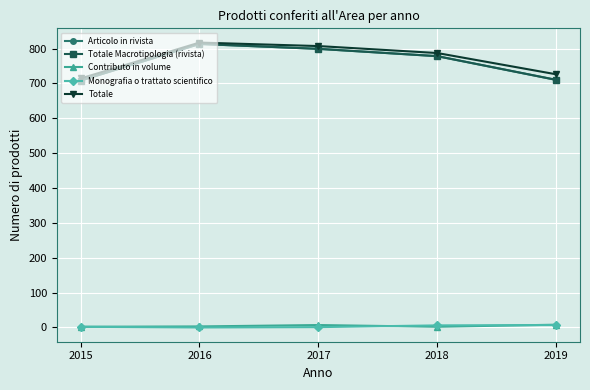

Is the value of Totale Macrotipologia (rivista) at 2019 greater than the value of Contributo in volume at 2016?

Yes